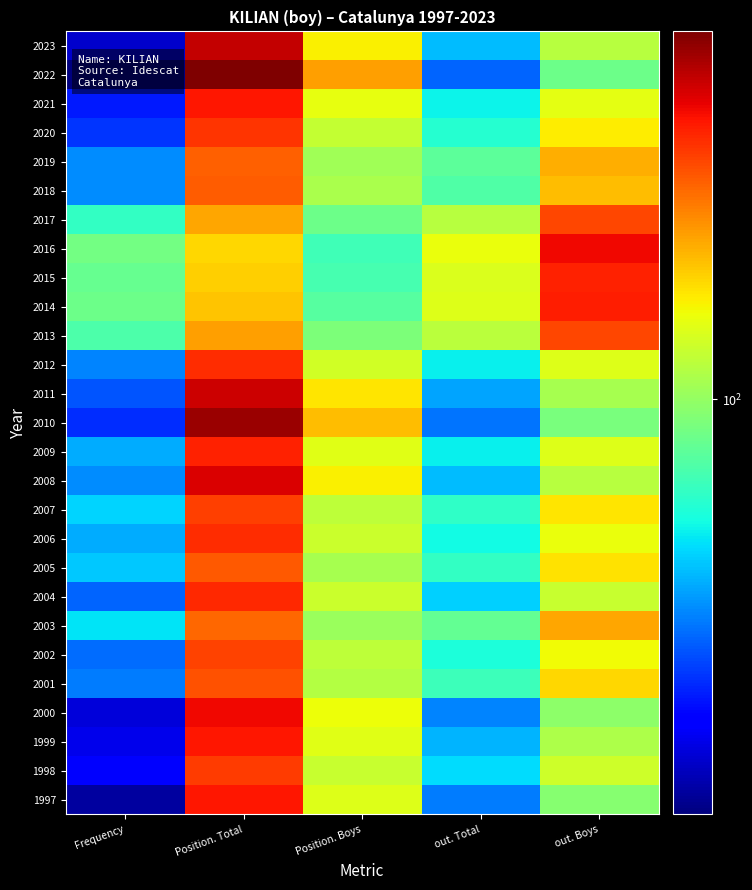

Reading right to left, extract all data points from this chart.

1997: out. Boys=96	out. Total=49	Position. Boys=126	Position. Total=246	Frequency=28
1998: out. Boys=119	out. Total=62	Position. Boys=117	Position. Total=223	Frequency=35
1999: out. Boys=108	out. Total=56	Position. Boys=127	Position. Total=246	Frequency=33
2000: out. Boys=98	out. Total=50	Position. Boys=132	Position. Total=255	Frequency=32
2001: out. Boys=147	out. Total=76	Position. Boys=110	Position. Total=211	Frequency=49
2002: out. Boys=133	out. Total=69	Position. Boys=114	Position. Total=218	Frequency=47
2003: out. Boys=167	out. Total=86	Position. Boys=102	Position. Total=198	Frequency=63
2004: out. Boys=117	out. Total=60	Position. Boys=118	Position. Total=234	Frequency=46
2005: out. Boys=143	out. Total=74	Position. Boys=106	Position. Total=206	Frequency=59
2006: out. Boys=130	out. Total=67	Position. Boys=118	Position. Total=232	Frequency=55
2007: out. Boys=141	out. Total=73	Position. Boys=114	Position. Total=220	Frequency=61
2008: out. Boys=111	out. Total=57	Position. Boys=137	Position. Total=268	Frequency=51
2009: out. Boys=125	out. Total=65	Position. Boys=127	Position. Total=240	Frequency=55
2010: out. Boys=92	out. Total=48	Position. Boys=157	Position. Total=309	Frequency=40
2011: out. Boys=106	out. Total=54	Position. Boys=141	Position. Total=278	Frequency=44
2012: out. Boys=126	out. Total=65	Position. Boys=121	Position. Total=233	Frequency=50
2013: out. Boys=217	out. Total=112	Position. Boys=93	Position. Total=170	Frequency=80
2014: out. Boys=241	out. Total=125	Position. Boys=83	Position. Total=155	Frequency=89
2015: out. Boys=240	out. Total=124	Position. Boys=79	Position. Total=150	Frequency=87
2016: out. Boys=255	out. Total=131	Position. Boys=77	Position. Total=147	Frequency=90
2017: out. Boys=216	out. Total=111	Position. Boys=89	Position. Total=168	Frequency=74
2018: out. Boys=157	out. Total=81	Position. Boys=107	Position. Total=203	Frequency=51
2019: out. Boys=164	out. Total=84	Position. Boys=104	Position. Total=201	Frequency=51
2020: out. Boys=139	out. Total=71	Position. Boys=116	Position. Total=228	Frequency=41
2021: out. Boys=128	out. Total=66	Position. Boys=129	Position. Total=246	Frequency=38
2022: out. Boys=89	out. Total=46	Position. Boys=171	Position. Total=330	Frequency=26
2023: out. Boys=111	out. Total=57	Position. Boys=137	Position. Total=283	Frequency=31